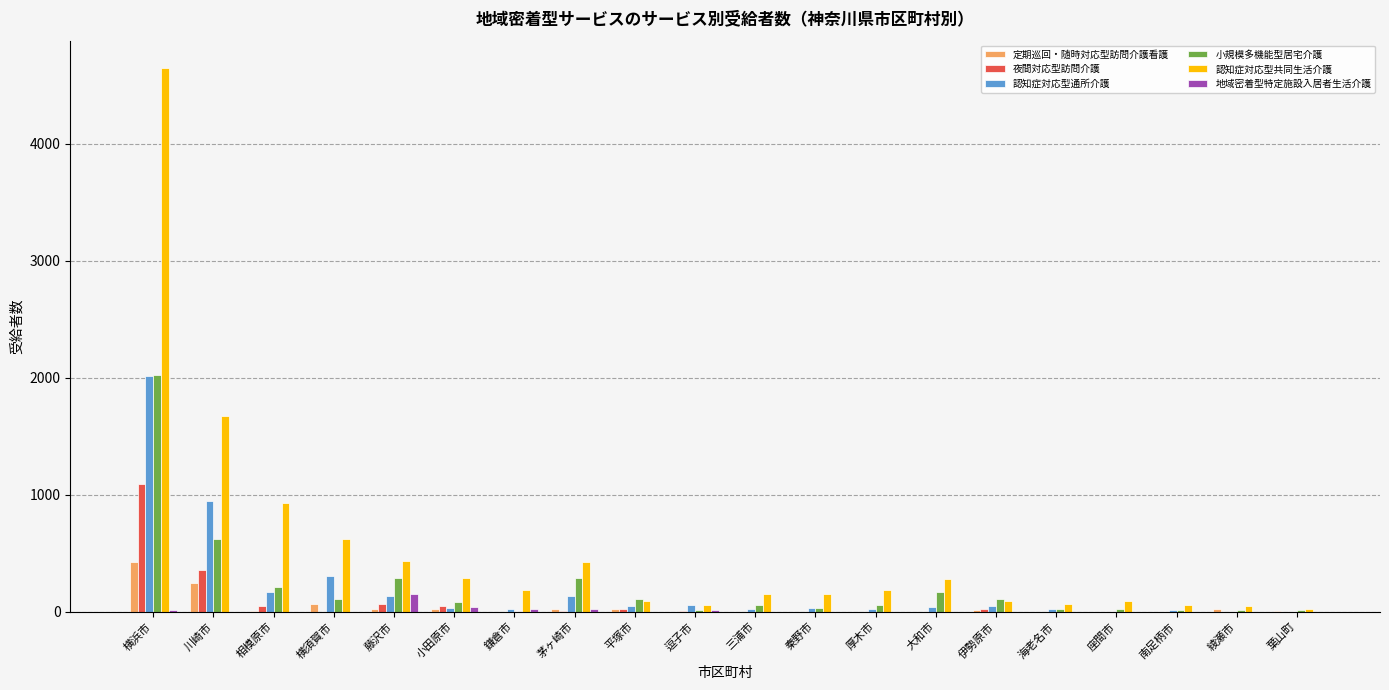

At which category does the chart reach its peak across all series?

横浜市